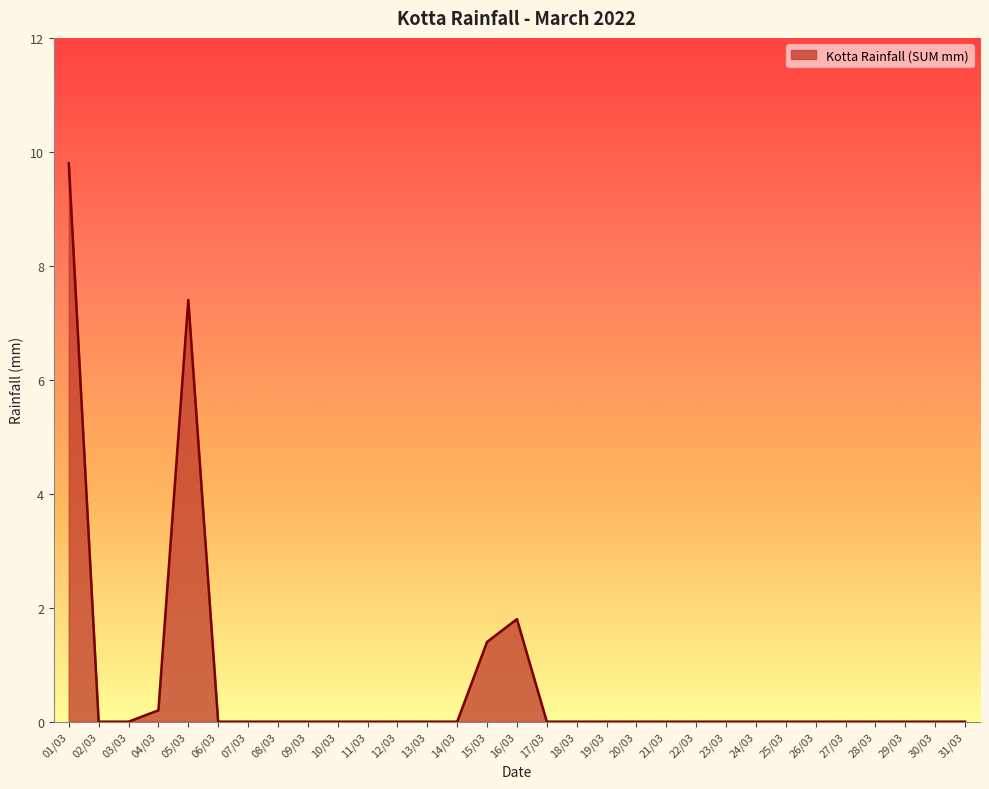

How many lines are shown in the chart?

1